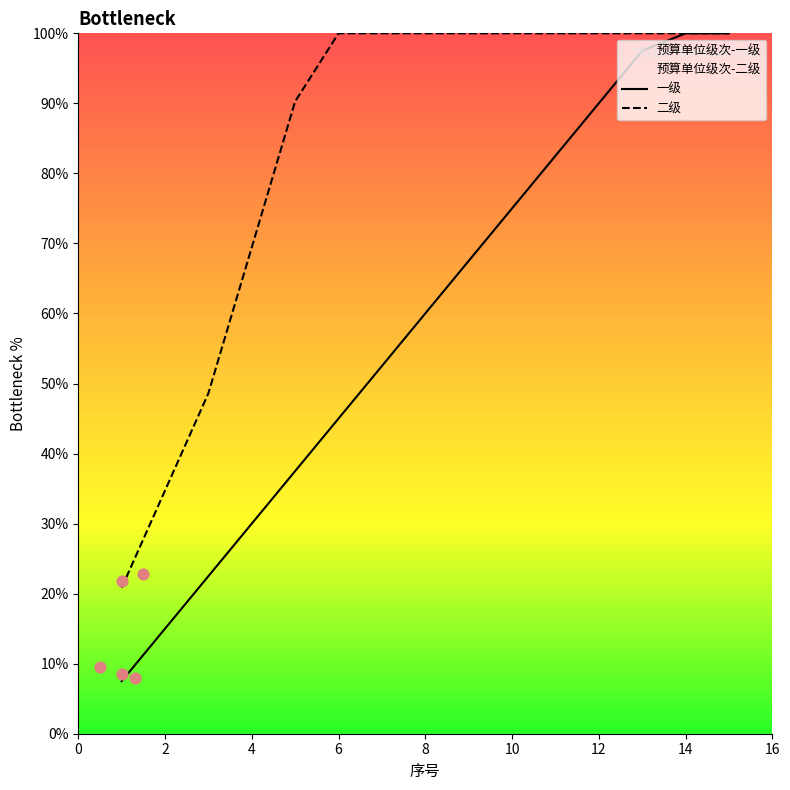

Is the value of 一级 at 12 greater than the value of 二级 at 14?

No